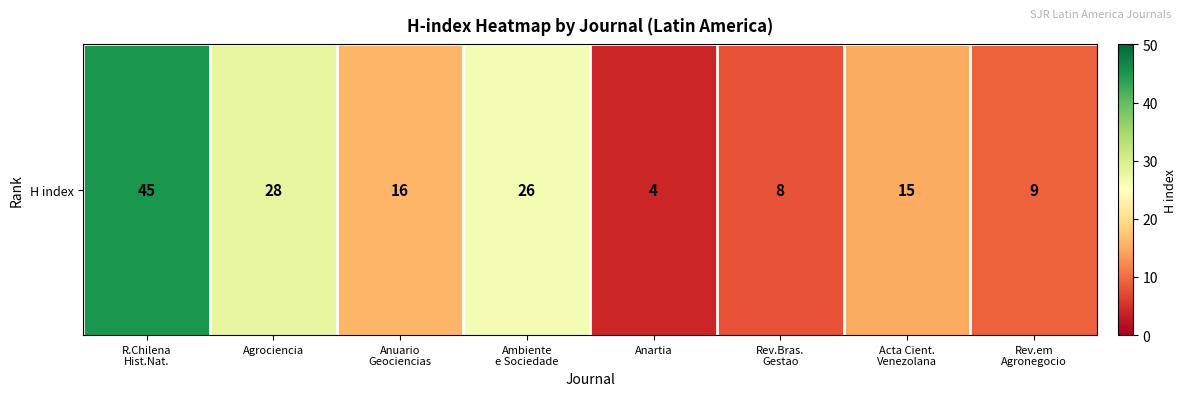

What is the change in value from Anuario
Geociencias to Ambiente
e Sociedade?

+10